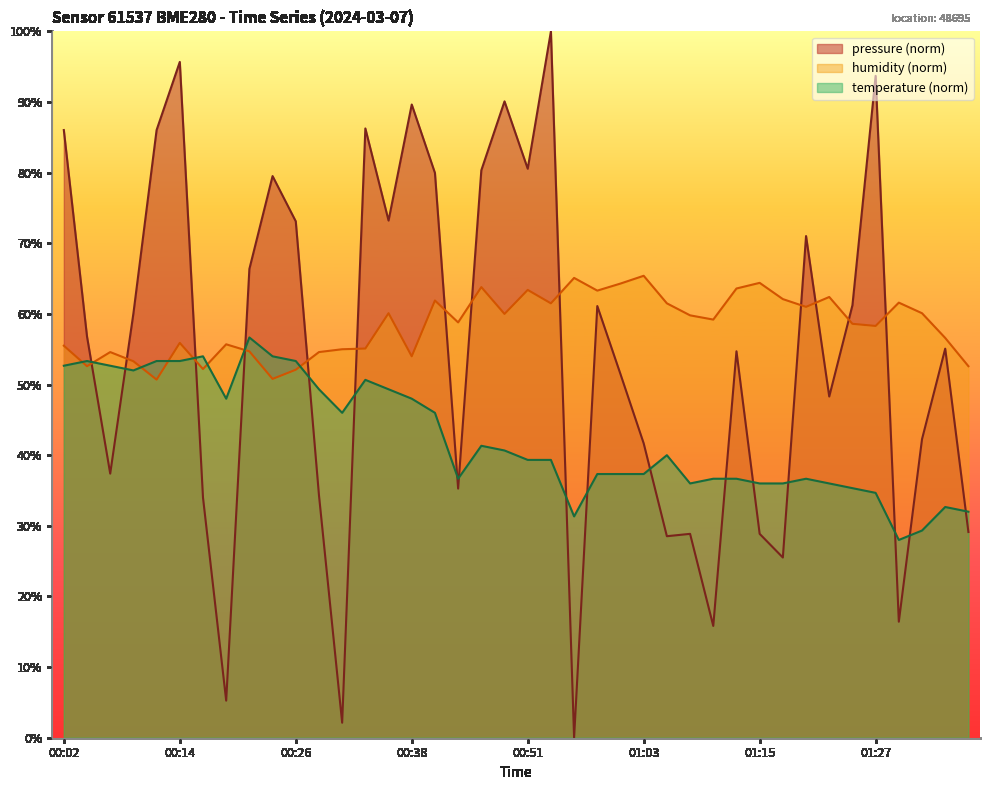

How many lines are shown in the chart?

3